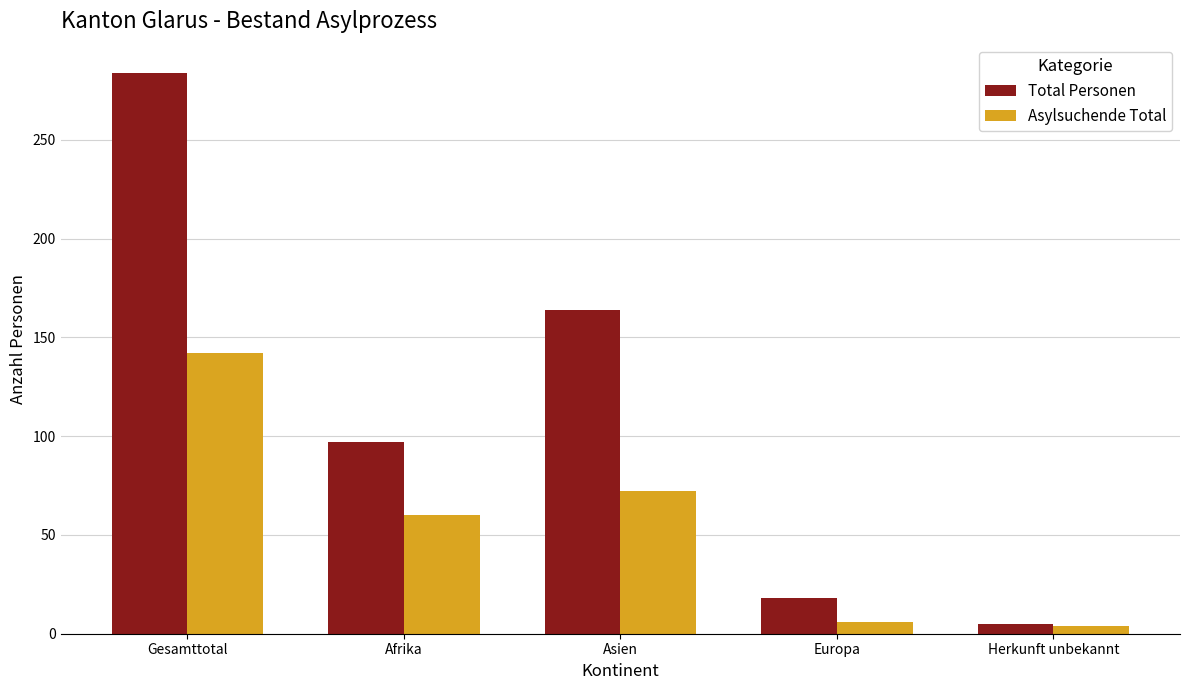

What is the approximate value of Asylsuchende Total at Asien?

72